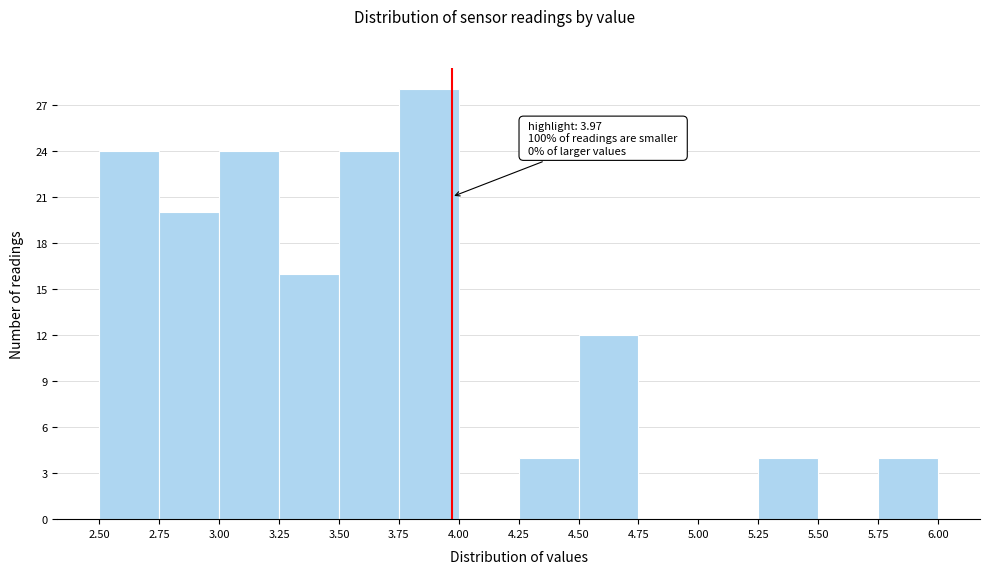

Over which range of the x-axis is the bar tallest?

3.75 to 4.00